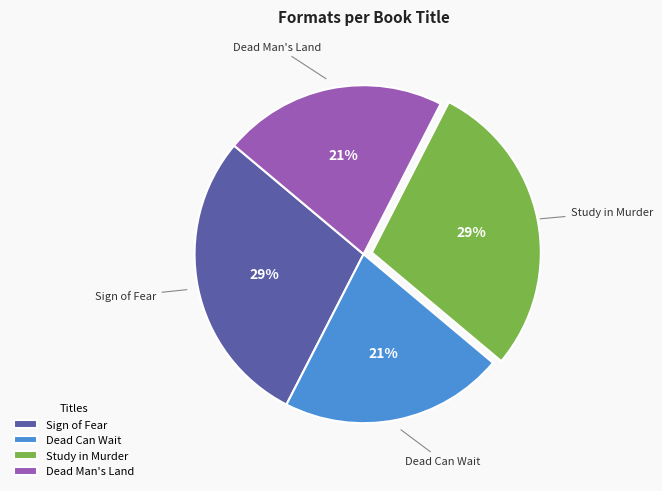

Count the number of slices in the pie.

4